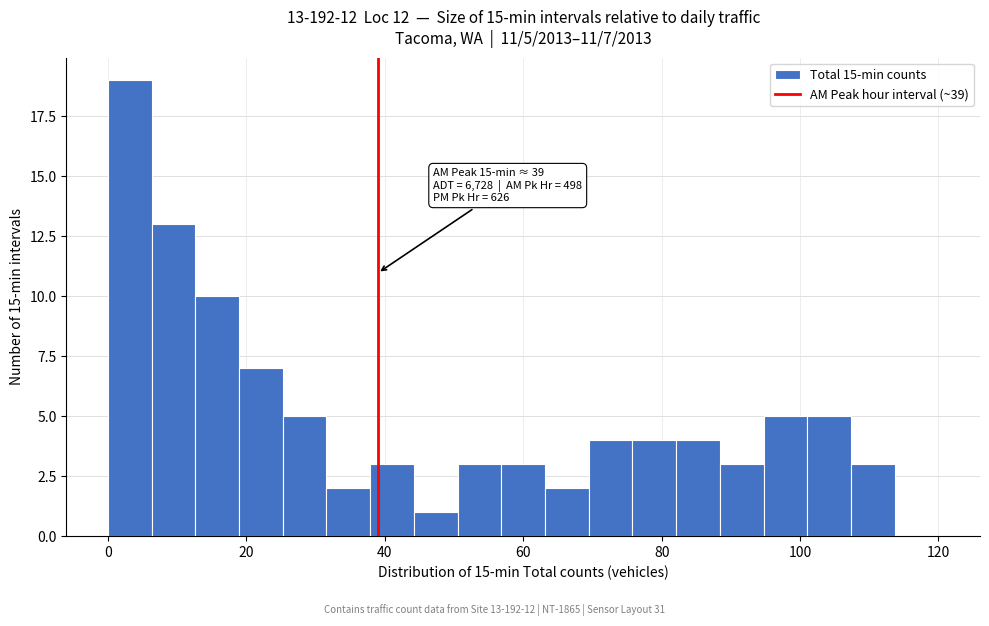

Read against the x-axis, roughly where is the centre of the tallest bar?

4